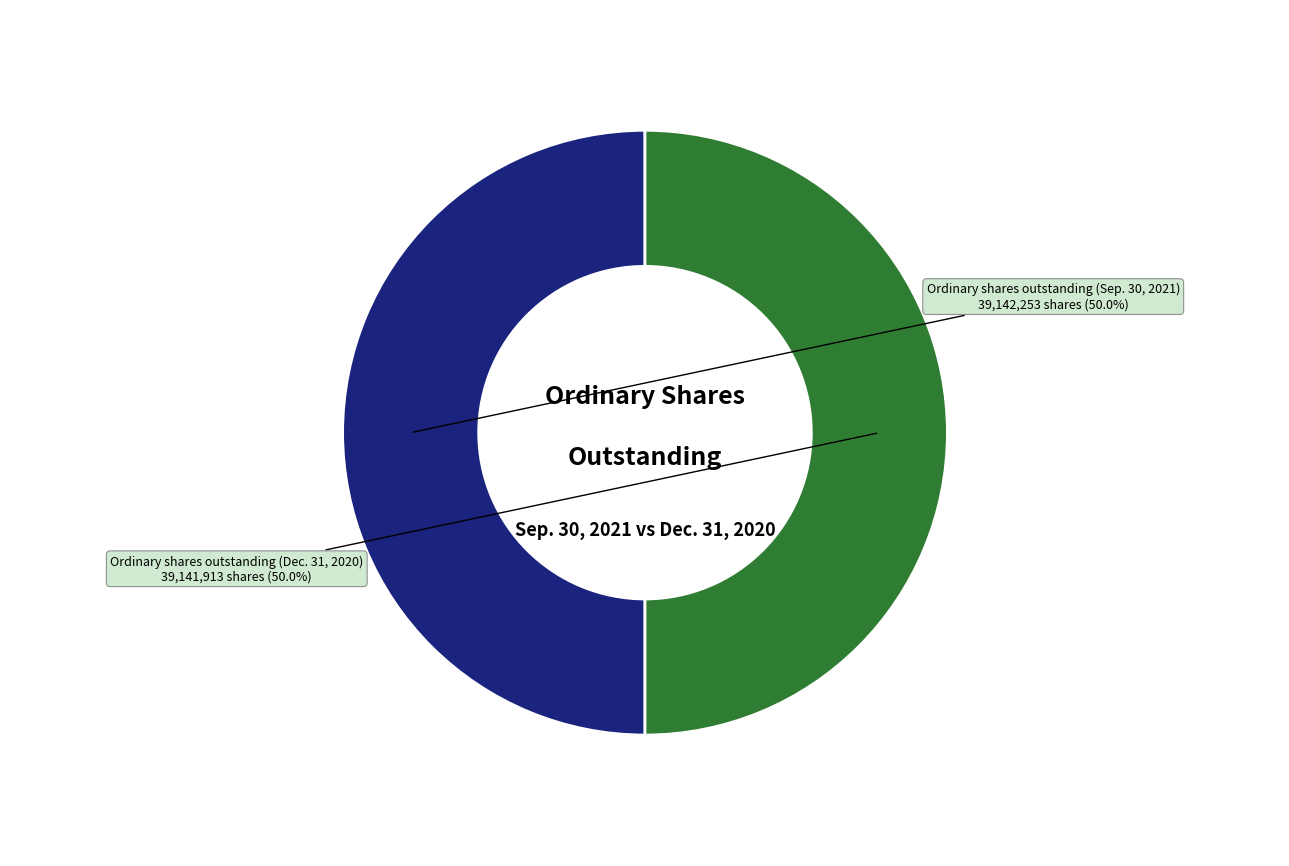

Which slice is the smallest?

Ordinary shares outstanding (Dec. 31, 2020)